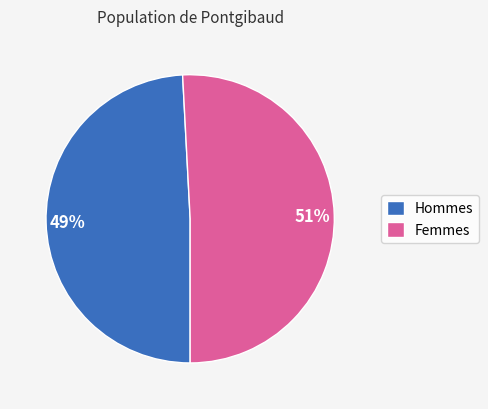

Combined, do Femmes and Hommes account for over 50%?

Yes